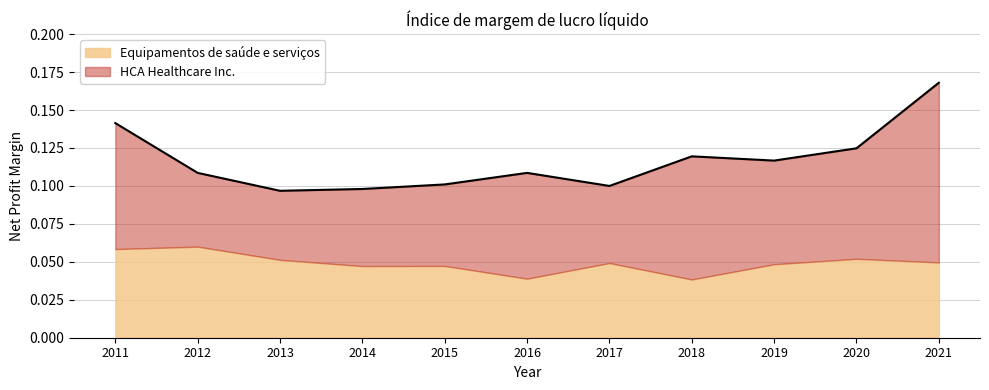

At which category does Equipamentos de saúde e serviços reach its first local valley?

2014